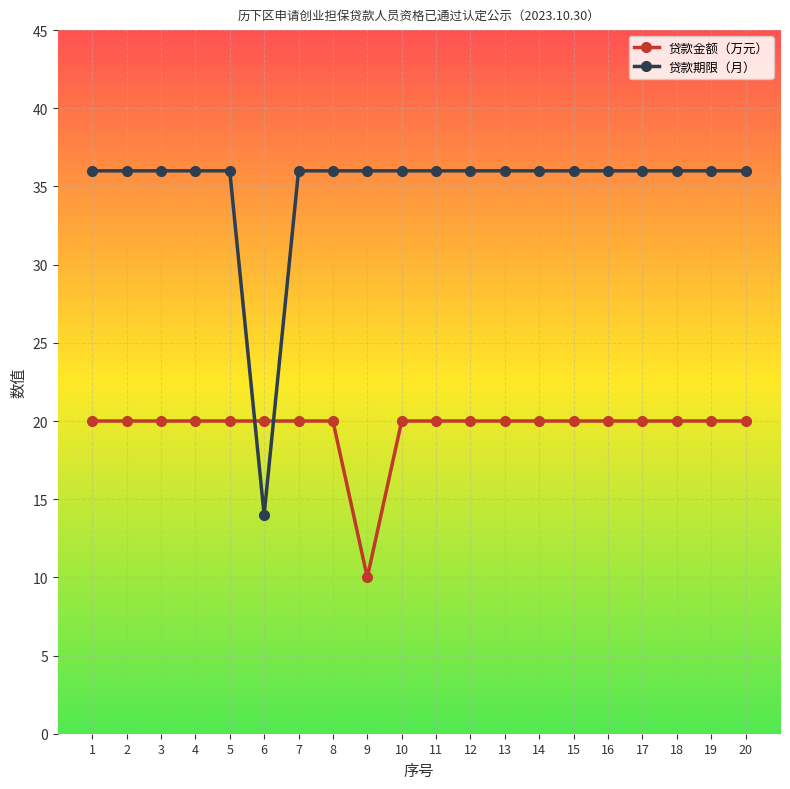

Reading left to right, list all the values displayed in this chart.

贷款金额（万元）: 1=20	2=20	3=20	4=20	5=20	6=20	7=20	8=20	9=10	10=20	11=20	12=20	13=20	14=20	15=20	16=20	17=20	18=20	19=20	20=20
贷款期限（月）: 1=36	2=36	3=36	4=36	5=36	6=14	7=36	8=36	9=36	10=36	11=36	12=36	13=36	14=36	15=36	16=36	17=36	18=36	19=36	20=36